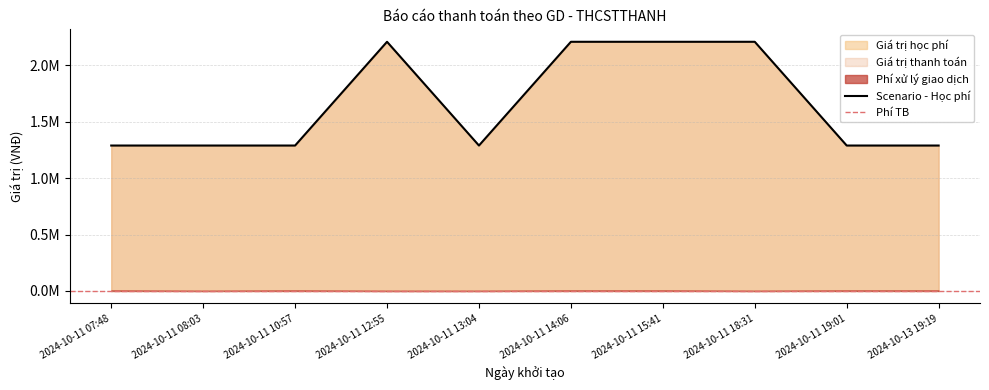

At how many categories does at least one series exceed 1701261?

4